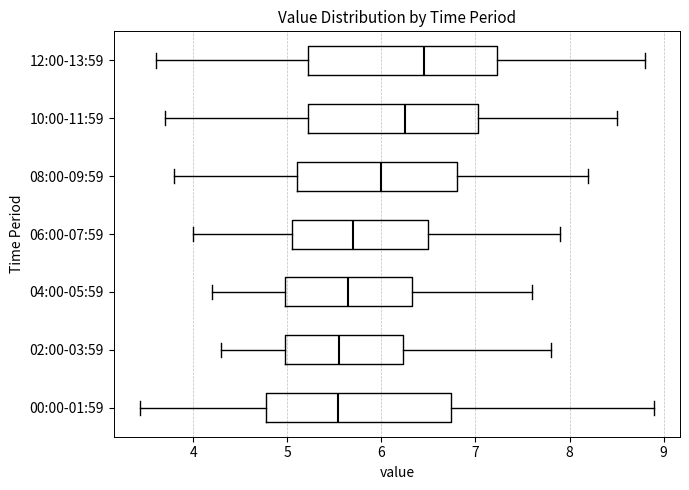

Reading bottom to top, transcribe this box plot: for each box, give where its median line is, the range the box spans, and where its two whiskers end, as read against the x-axis. The values are not printed on the chart, so give them approximately, as read against the axis.

00:00-01:59: median 5.5, box 4.8 to 6.7, whiskers 3.4 to 8.9
02:00-03:59: median 5.6, box 5.0 to 6.2, whiskers 4.3 to 7.8
04:00-05:59: median 5.7, box 5.0 to 6.3, whiskers 4.2 to 7.6
06:00-07:59: median 5.7, box 5.1 to 6.5, whiskers 4.0 to 7.9
08:00-09:59: median 6.0, box 5.1 to 6.8, whiskers 3.8 to 8.2
10:00-11:59: median 6.3, box 5.2 to 7.0, whiskers 3.7 to 8.5
12:00-13:59: median 6.5, box 5.2 to 7.2, whiskers 3.6 to 8.8